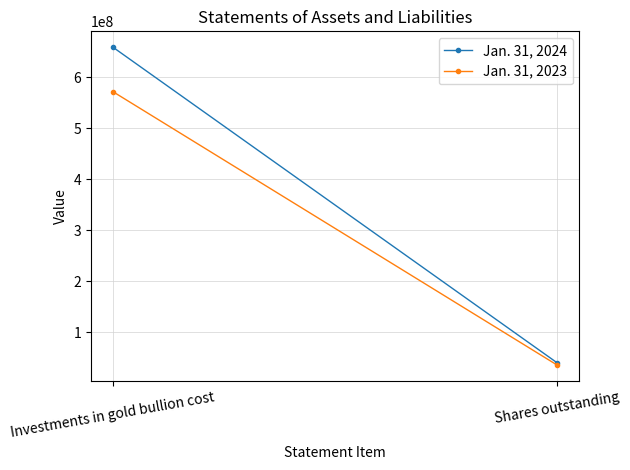

List the series in order of their overall mean, lowest first.

Jan. 31, 2023, Jan. 31, 2024